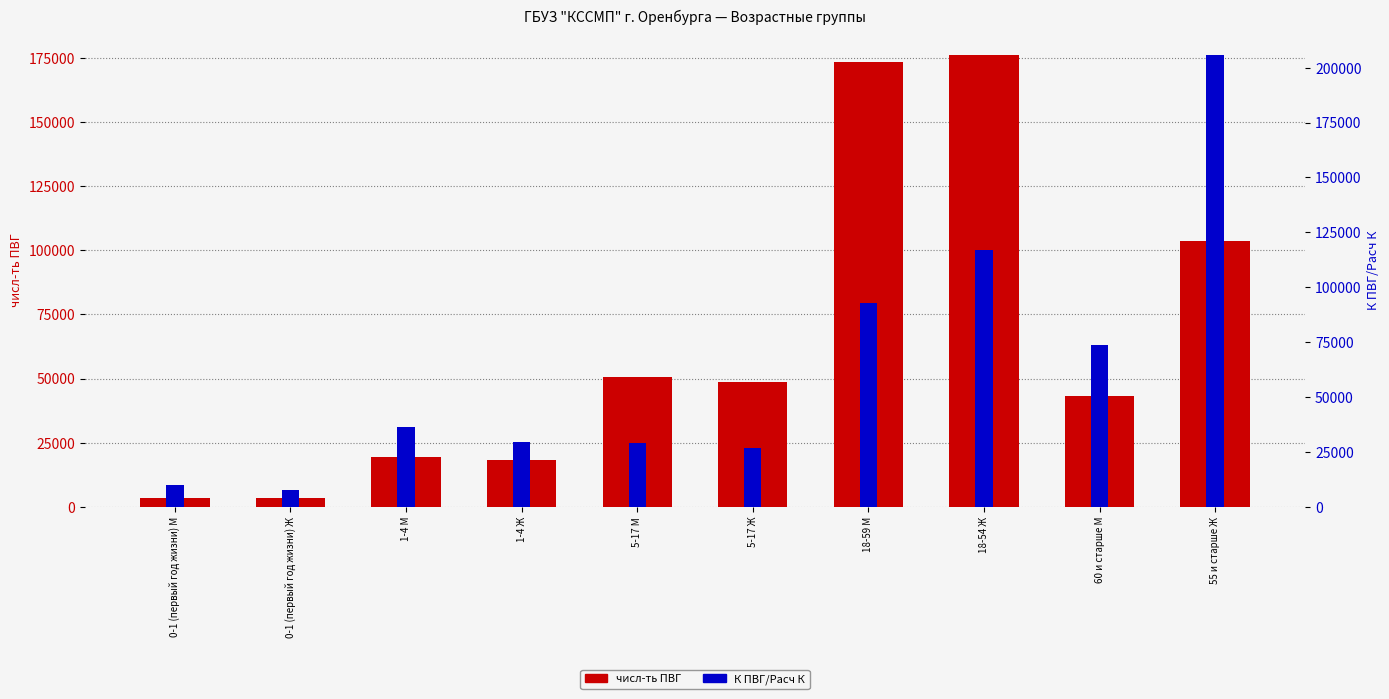

What is the approximate value of числ-ть ПВГ at 0-1 (первый год жизни) Ж?

3288.0